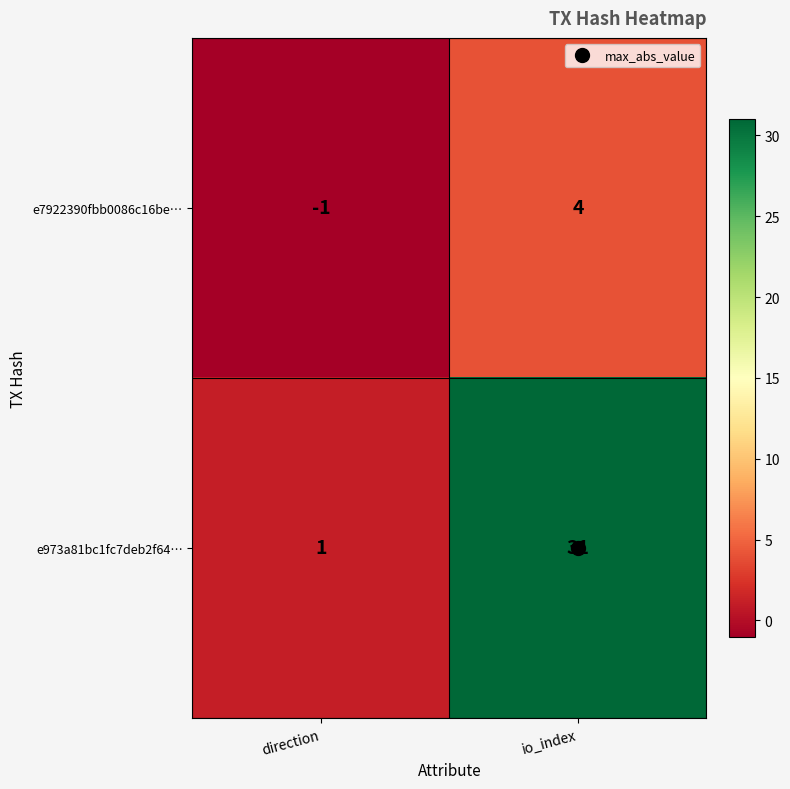

What is the total value across all series at io_index?

35